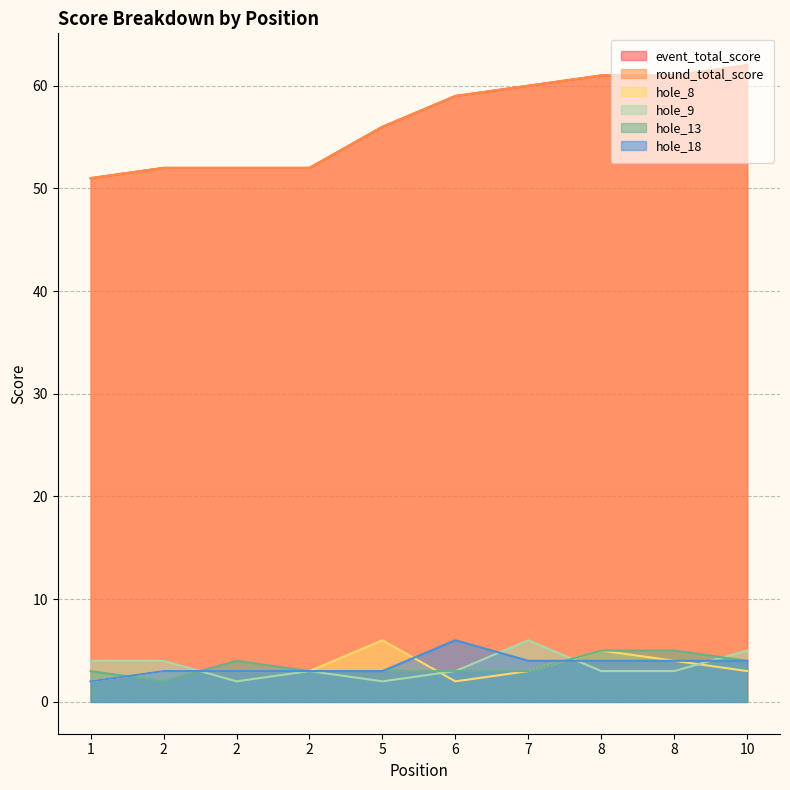

Which series has the widest spread of values?

event_total_score